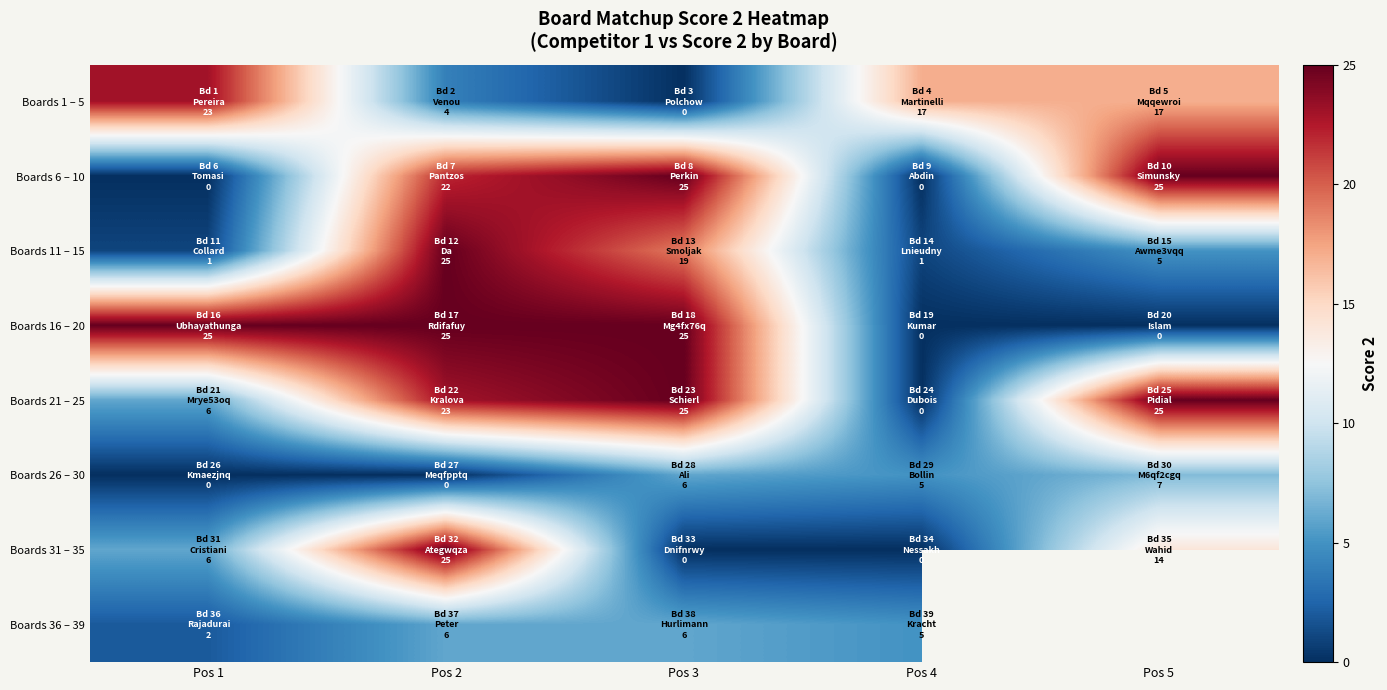

At Pos 1, list the series in order from smallest to largest.

Boards 6 – 10, Boards 26 – 30, Boards 11 – 15, Boards 36 – 39, Boards 21 – 25, Boards 31 – 35, Boards 1 – 5, Boards 16 – 20